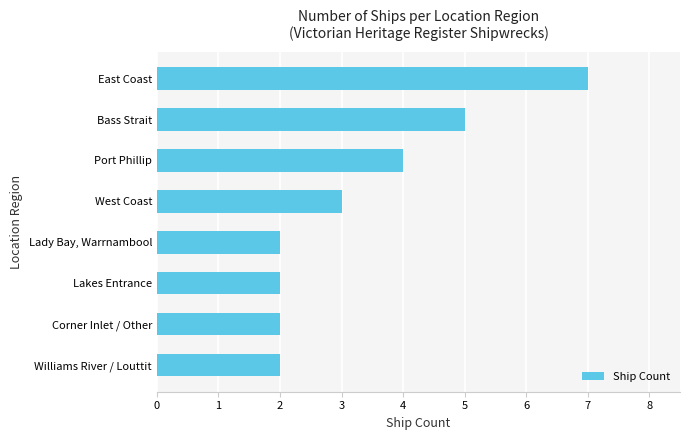

The value at Lady Bay, Warrnambool is 3. True or false?

False